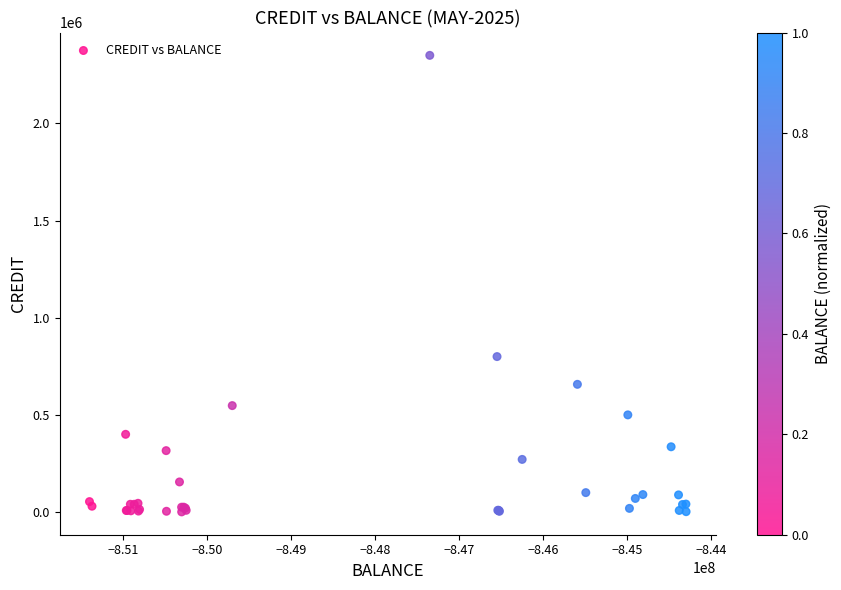

What Y value in the scatter plot is closest to 1175400?

800000